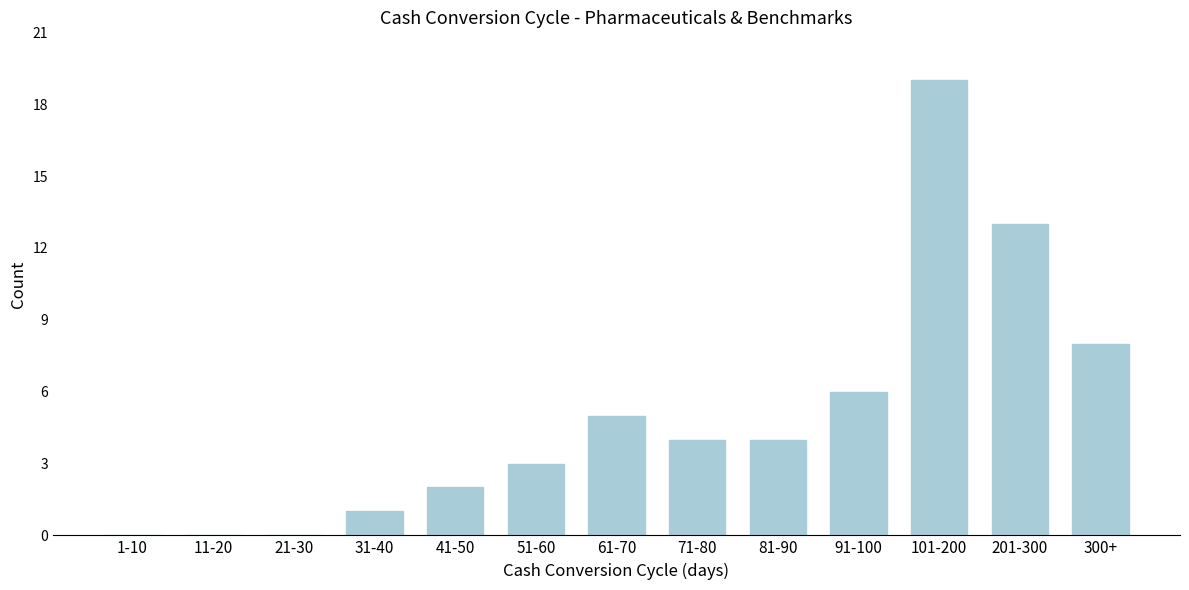

Reading left to right, list all the values displayed in this chart.

1-10=0	11-20=0	21-30=0	31-40=1	41-50=2	51-60=3	61-70=5	71-80=4	81-90=4	91-100=6	101-200=19	201-300=13	300+=8